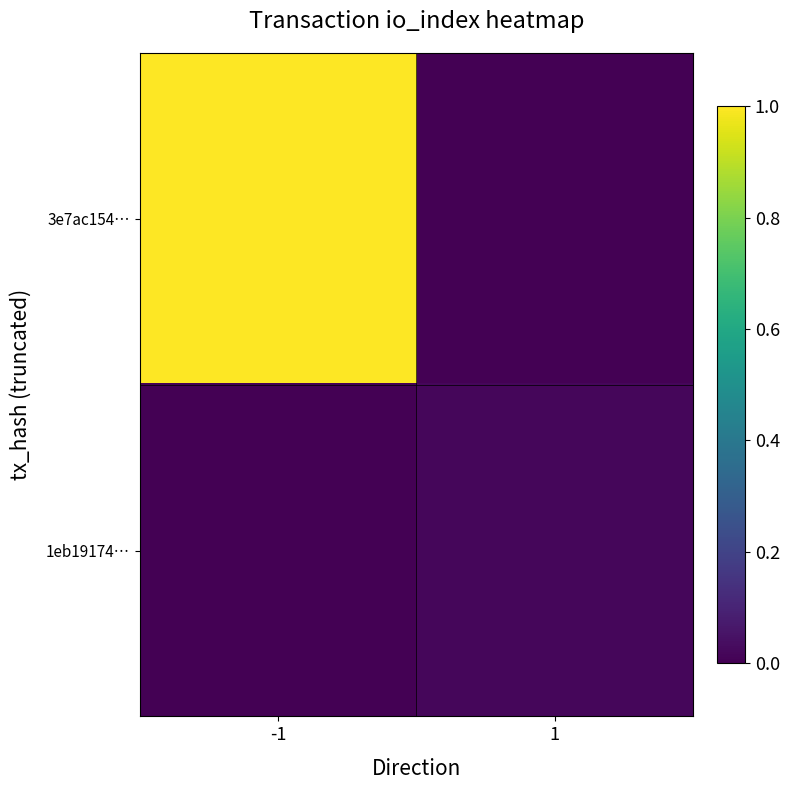

List the series in order of their overall mean, lowest first.

1eb19174…, 3e7ac154…